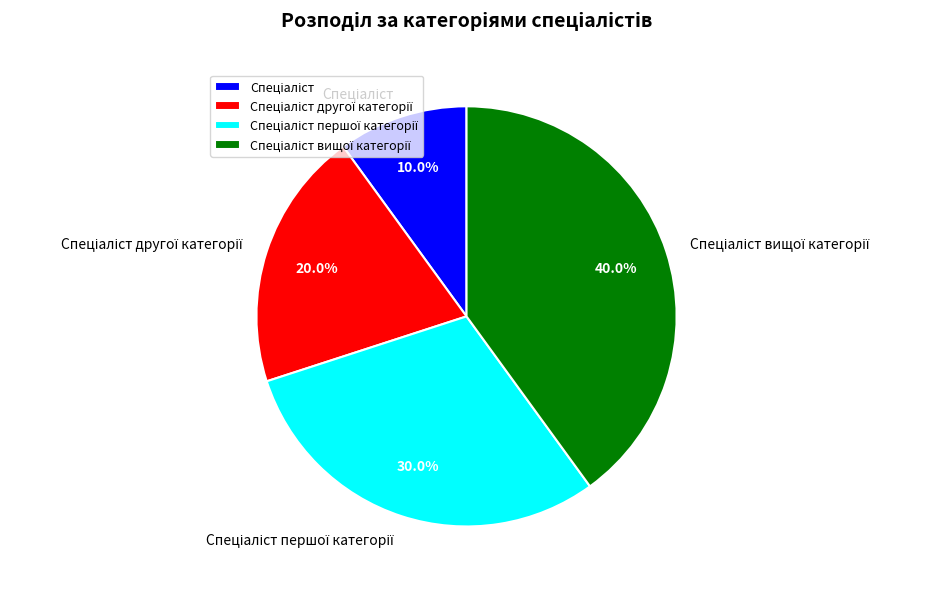

Is there any slice that represents more than half of the pie?

No